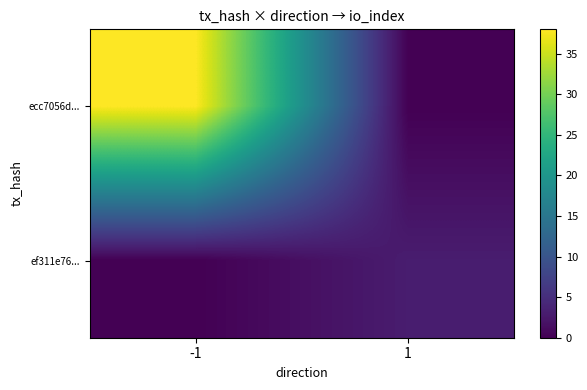

Reading left to right, what are all the values shown in this chart?

ecc7056d...: -1=38	1=0
ef311e76...: -1=0	1=3